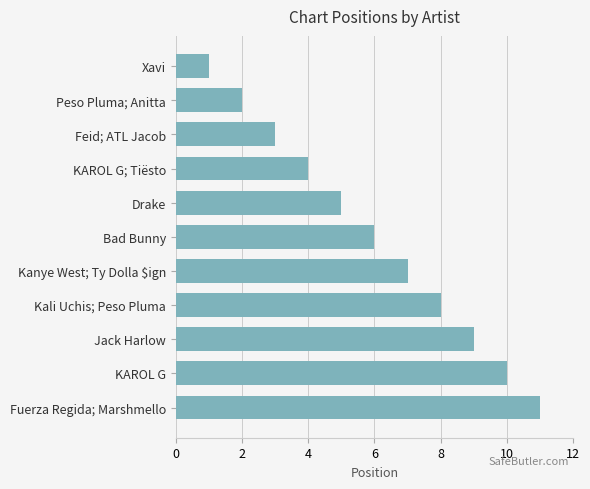

The value at Fuerza Regida; Marshmello is 11. True or false?

True